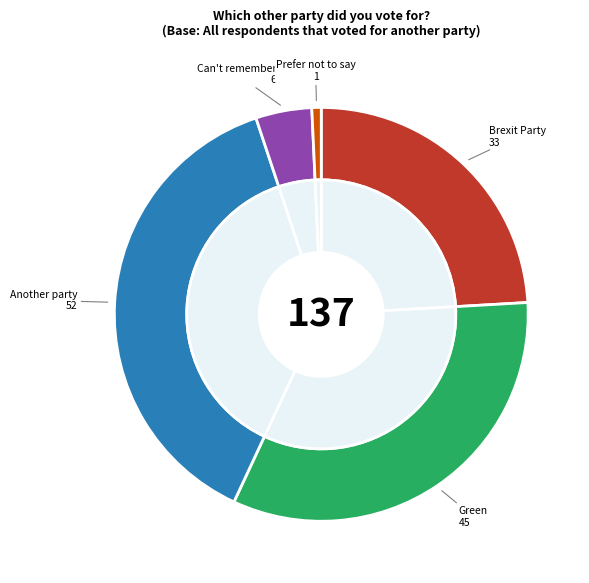

Which category has the smallest portion of the pie?

Prefer not to say